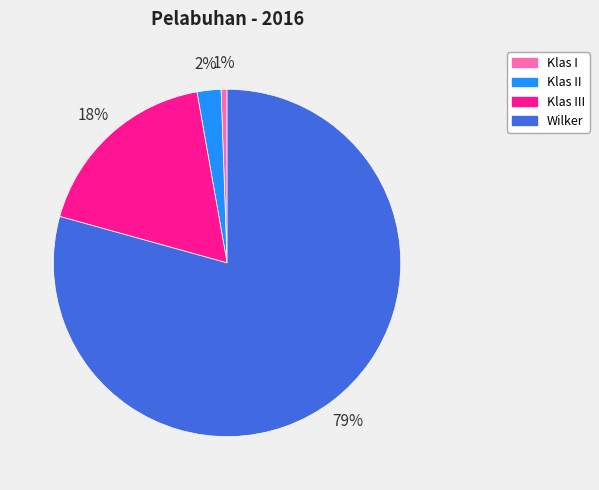

To the nearest percent, what is the difference between the Klas III and Klas II slice percentages?

16%